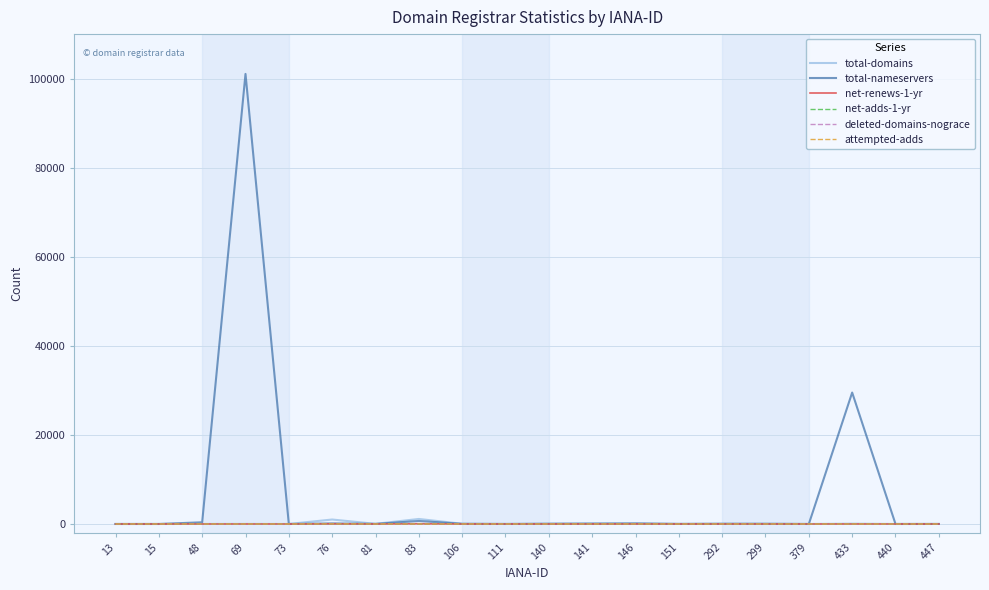

What are all the series names shown in the legend?

total-domains, total-nameservers, net-renews-1-yr, net-adds-1-yr, deleted-domains-nograce, attempted-adds